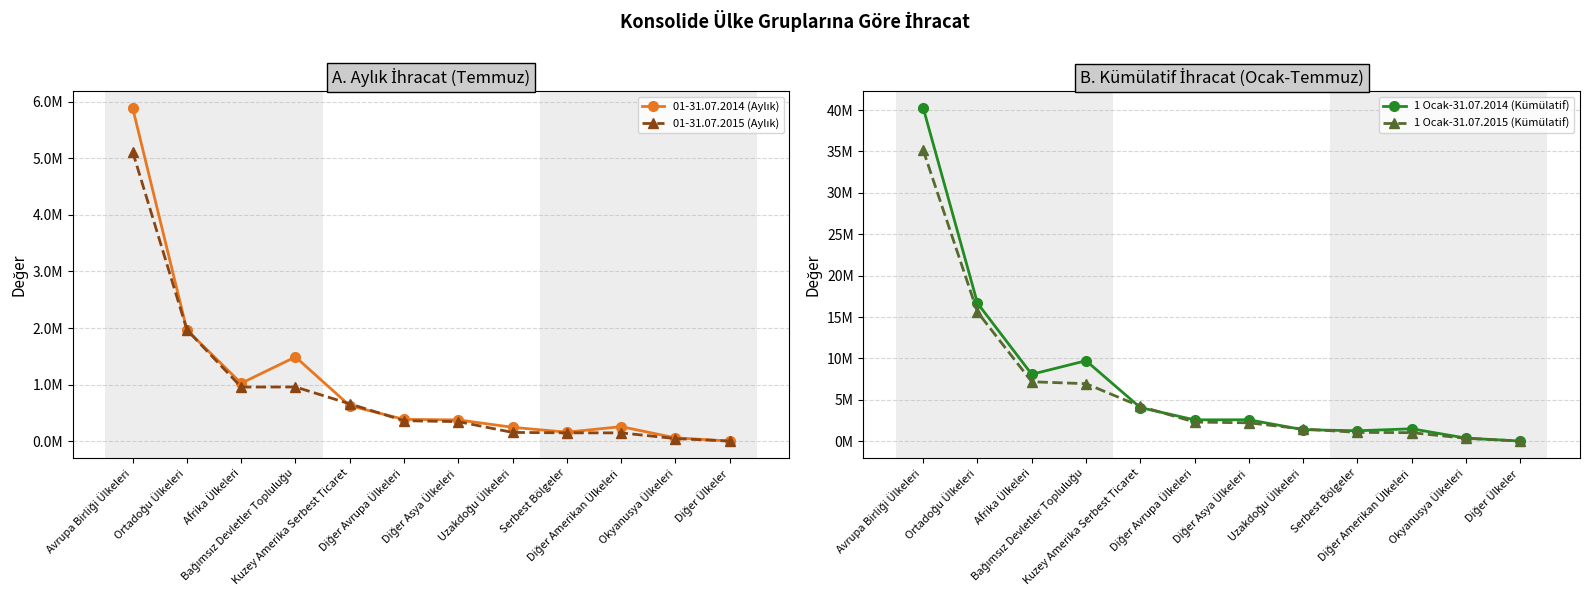

What is the maximum value shown in the chart?

40276274.1